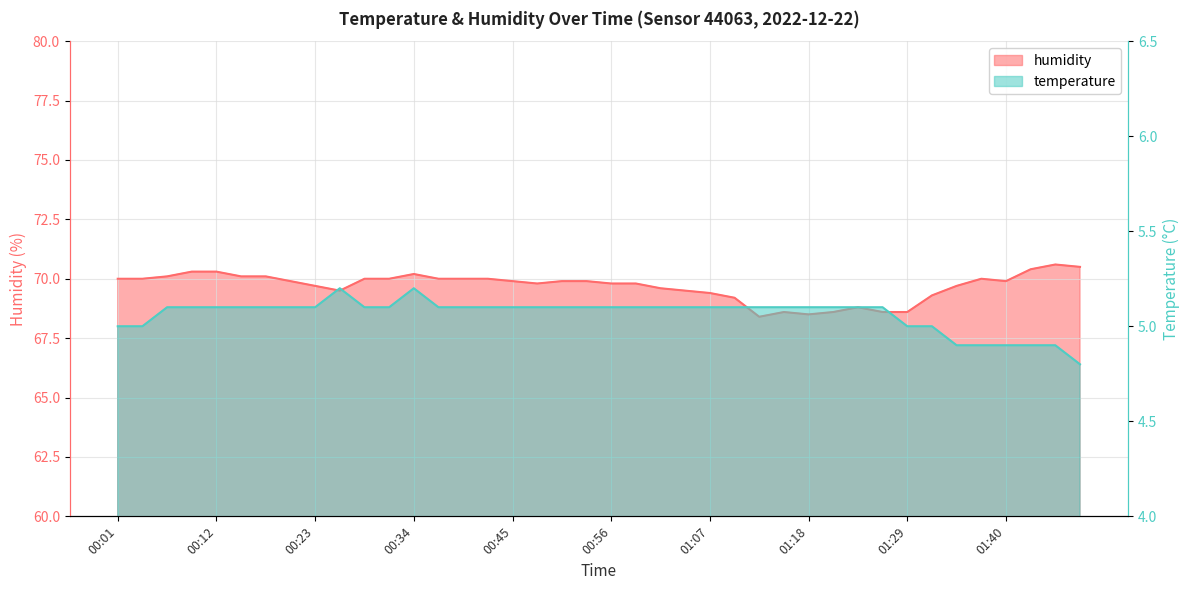

What is the label of the 34th point from the right?

00:17